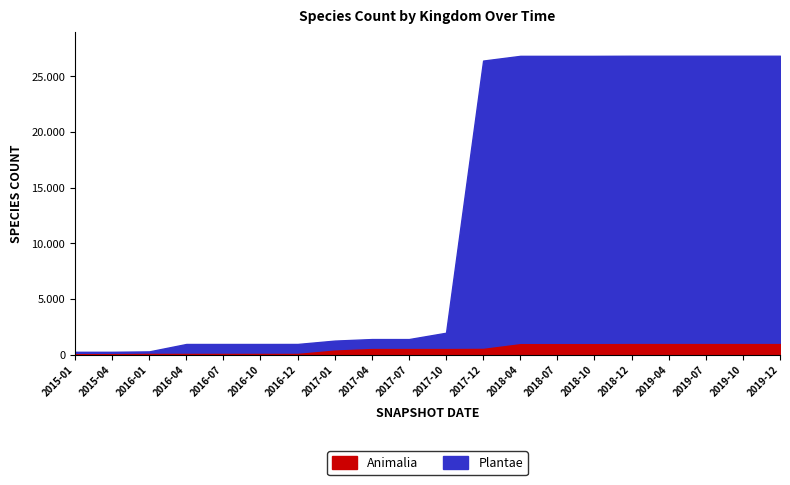

At how many categories does at least one series exceed 14656?

9